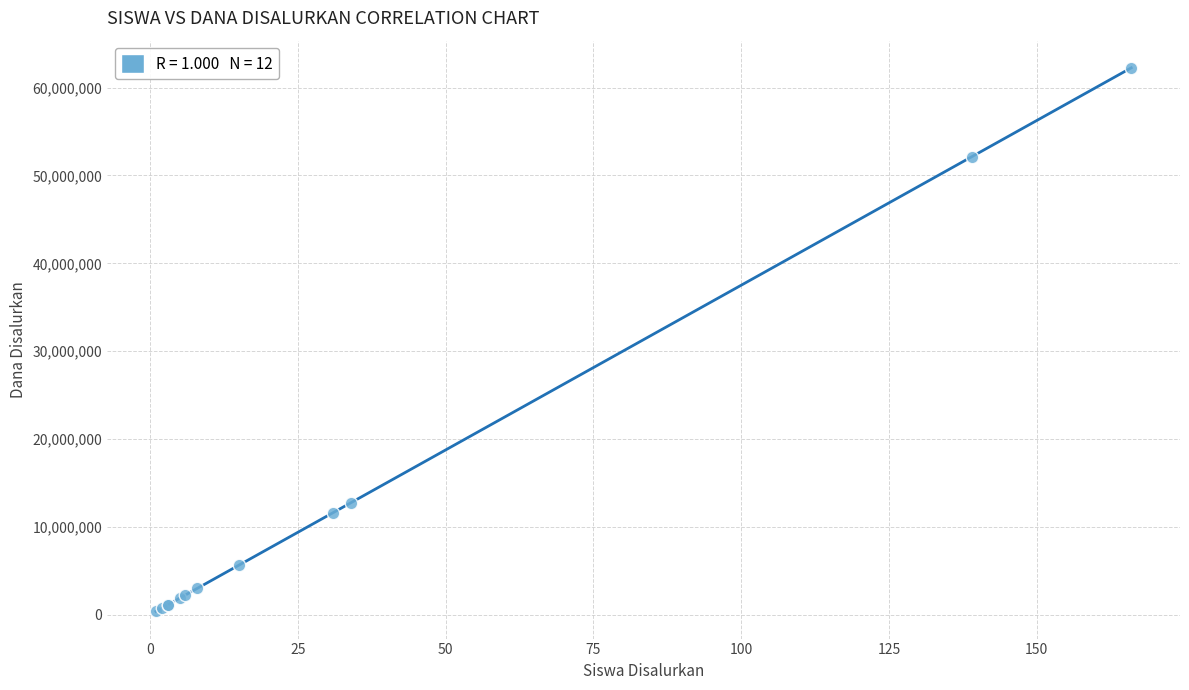

What Y value in the scatter plot is closest to 31312500?

12750000